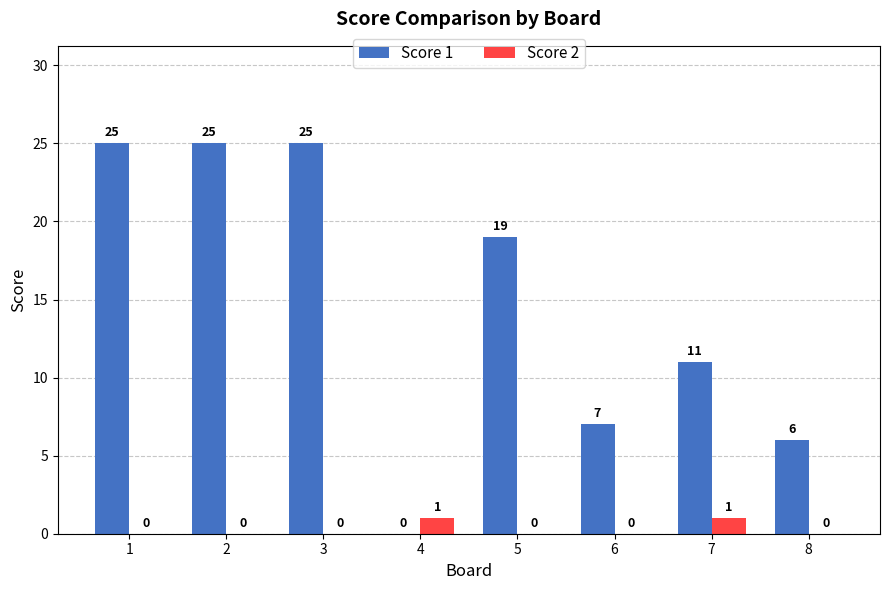

What is the maximum value for Score 1?

25